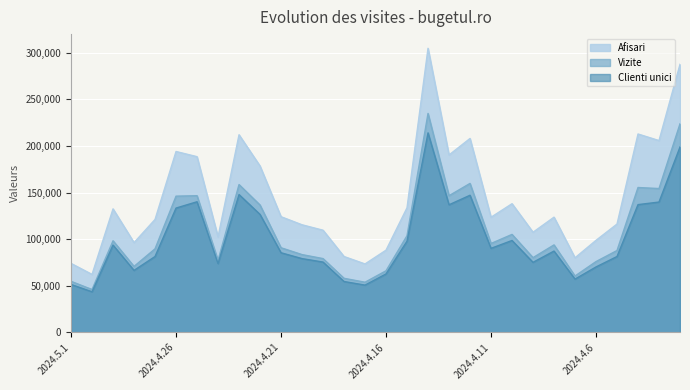

Count the number of categories in the chart.

30